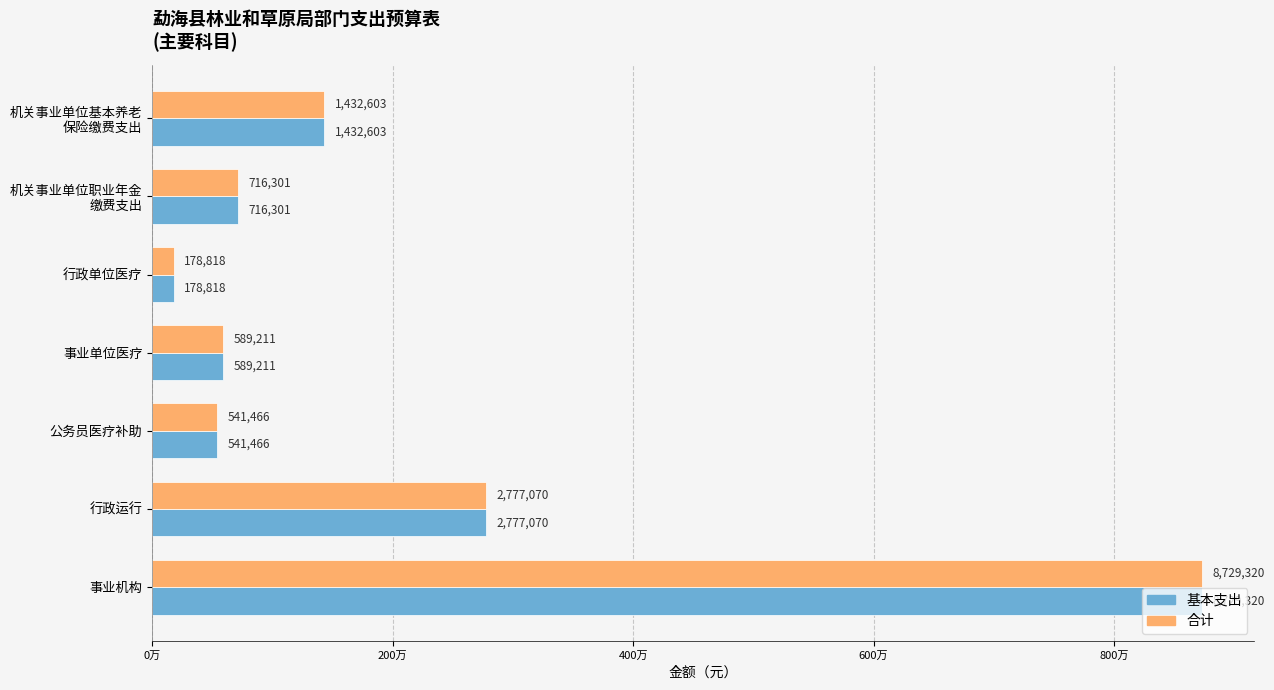

Which series has the largest total across all categories?

基本支出